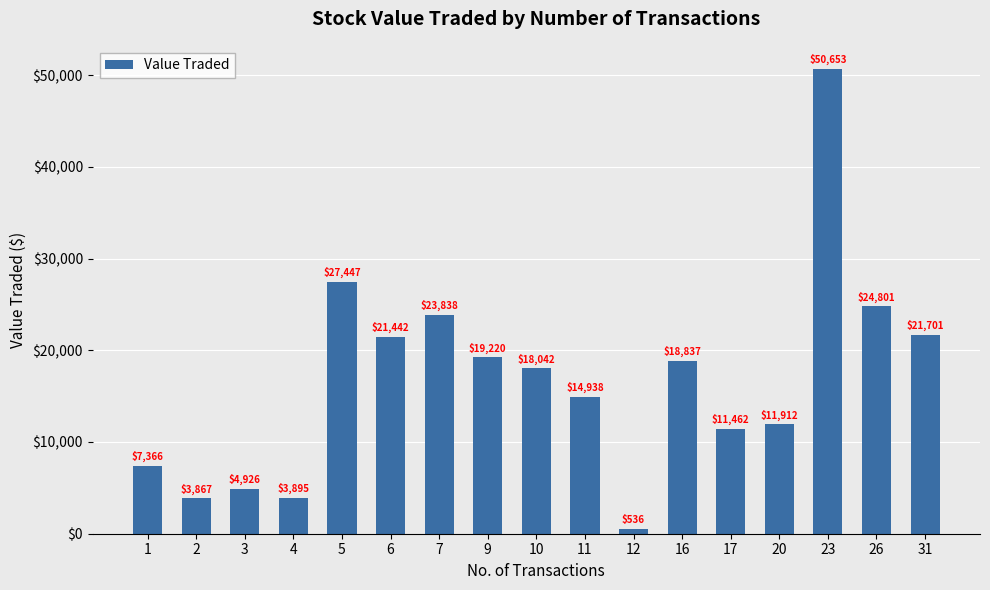

The chart shows a value of 7366 at 1. True or false?

True